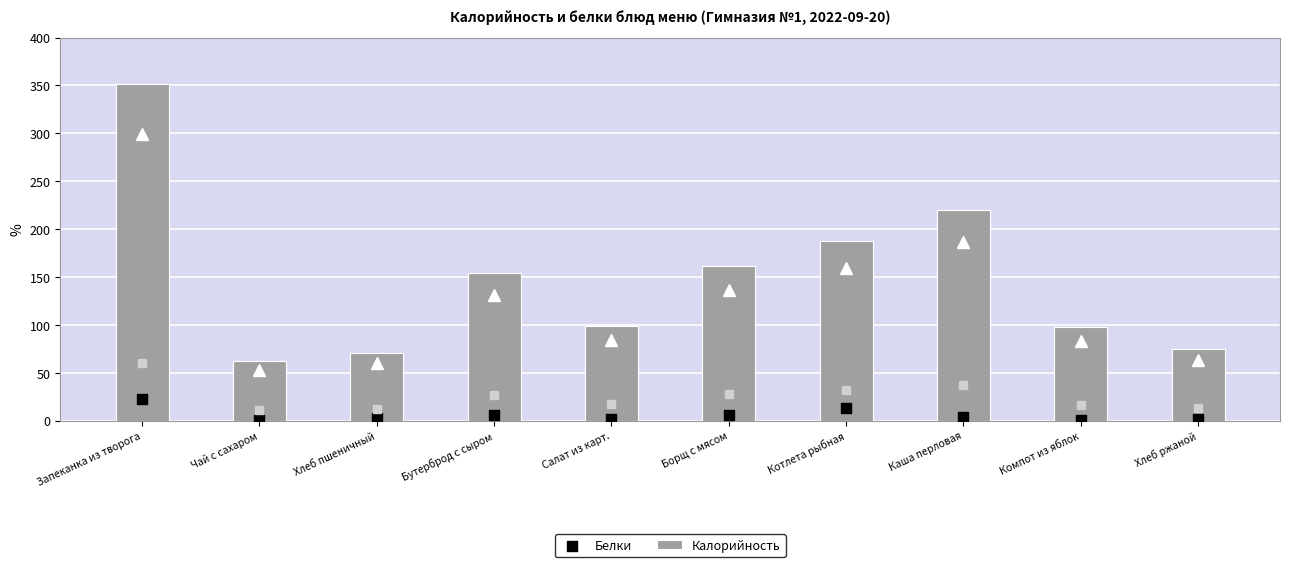

At which category is the sum across all series the highest?

Запеканка из творога